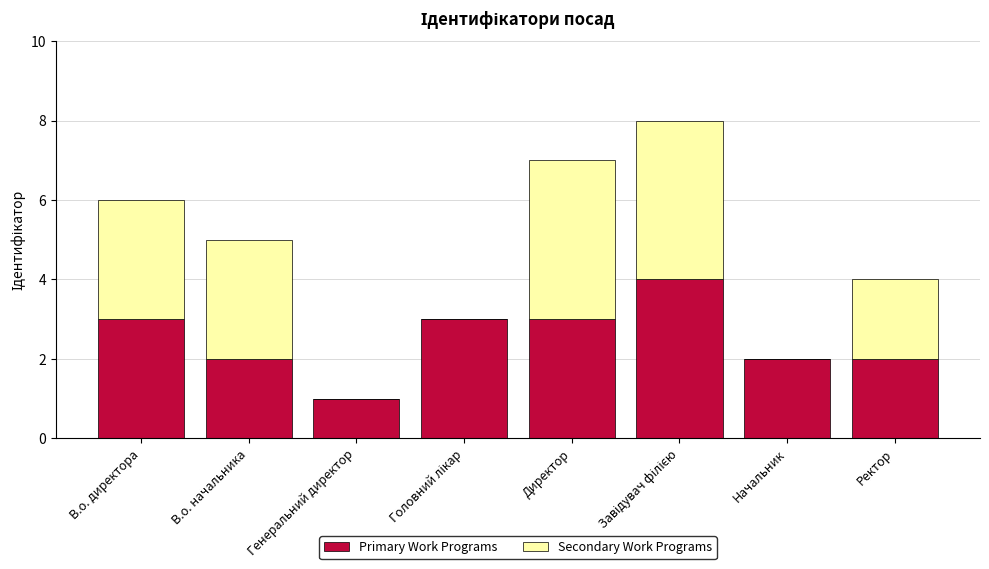

What is the total value across all series at Ректор?

4